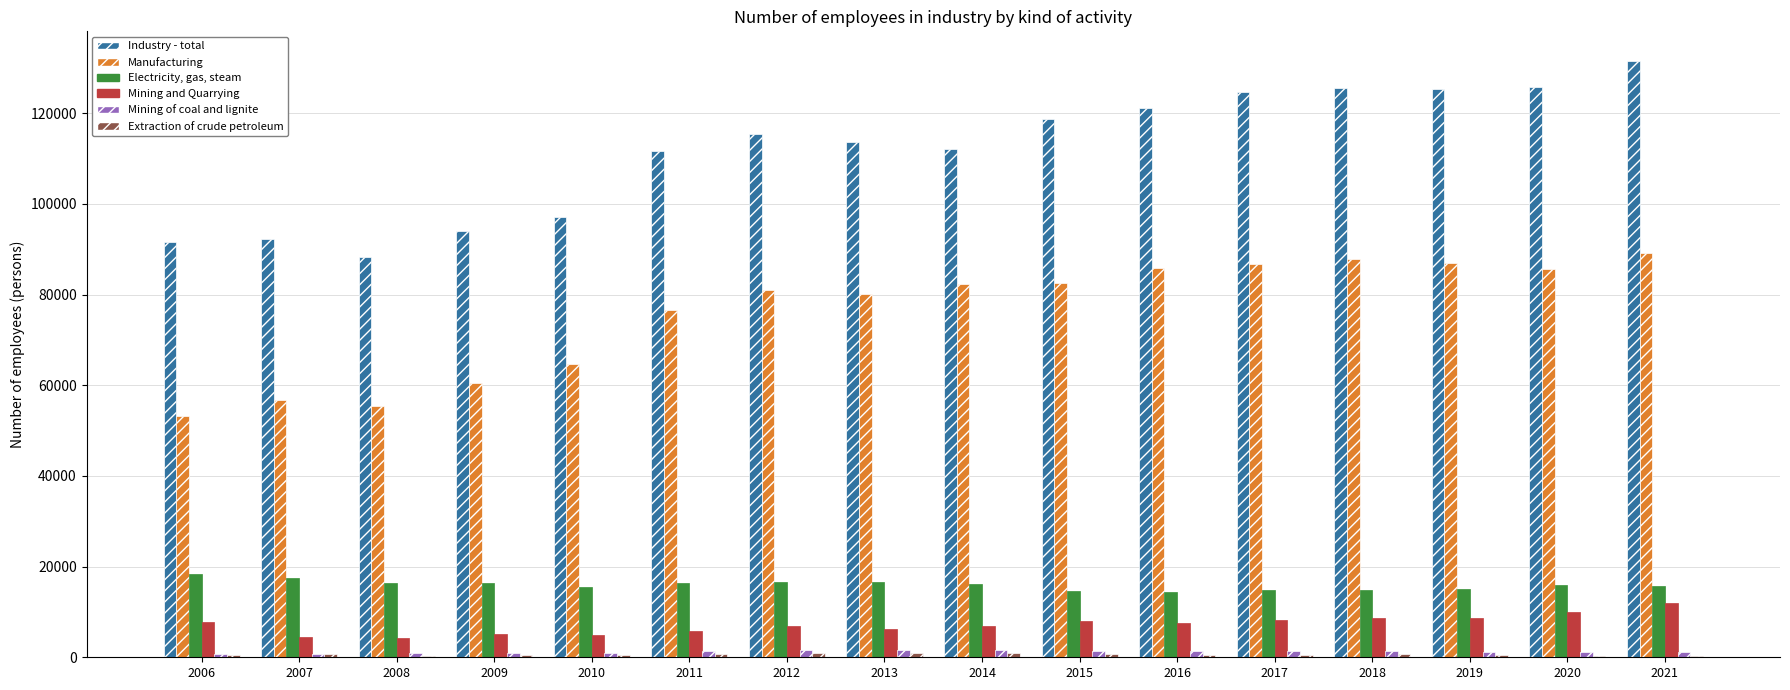

The value of Manufacturing at 2010 is 33993. True or false?

False